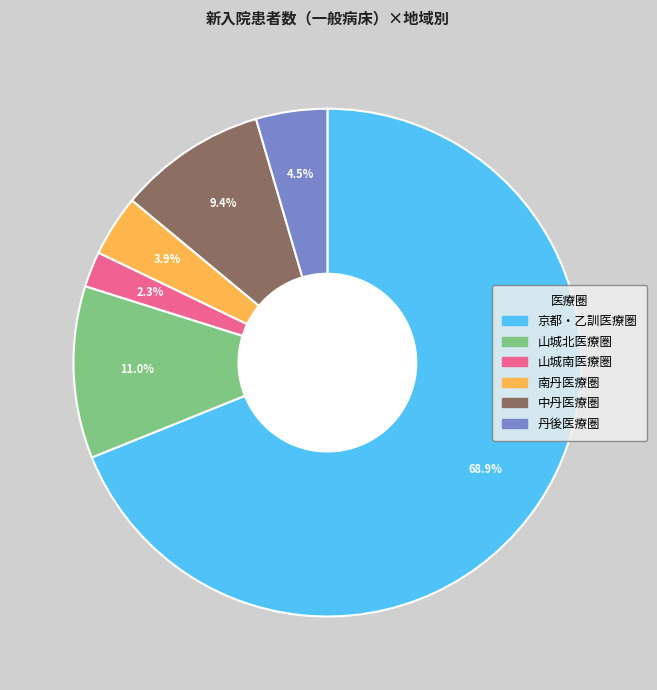

Which category has the biggest portion of the pie?

京都・乙訓医療圏